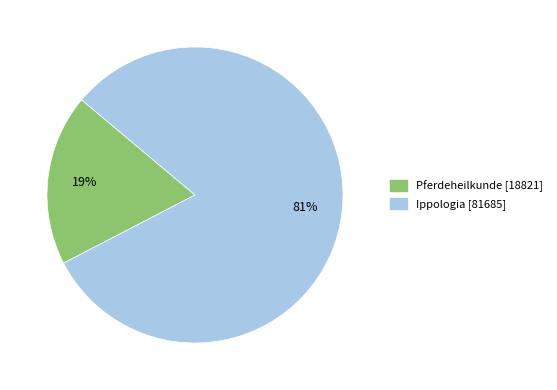

Which category accounts for the majority?

Ippologia